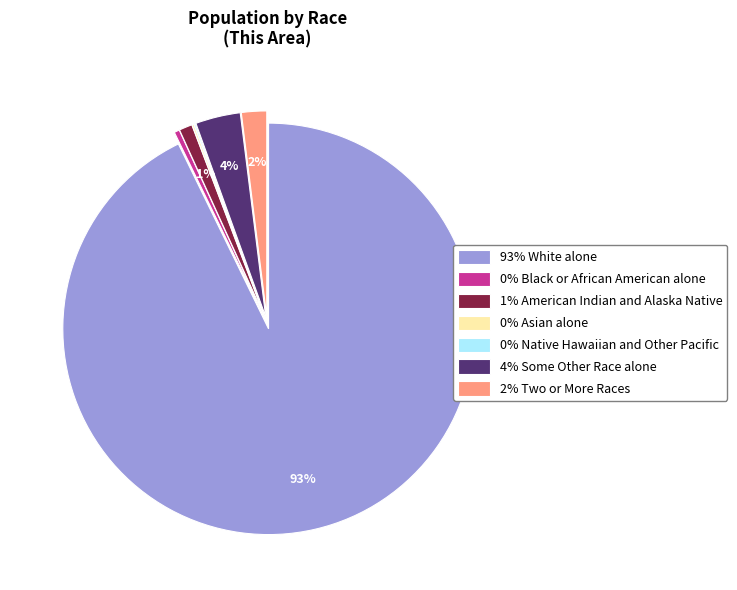

To the nearest percent, what is the average slice percentage?

14%